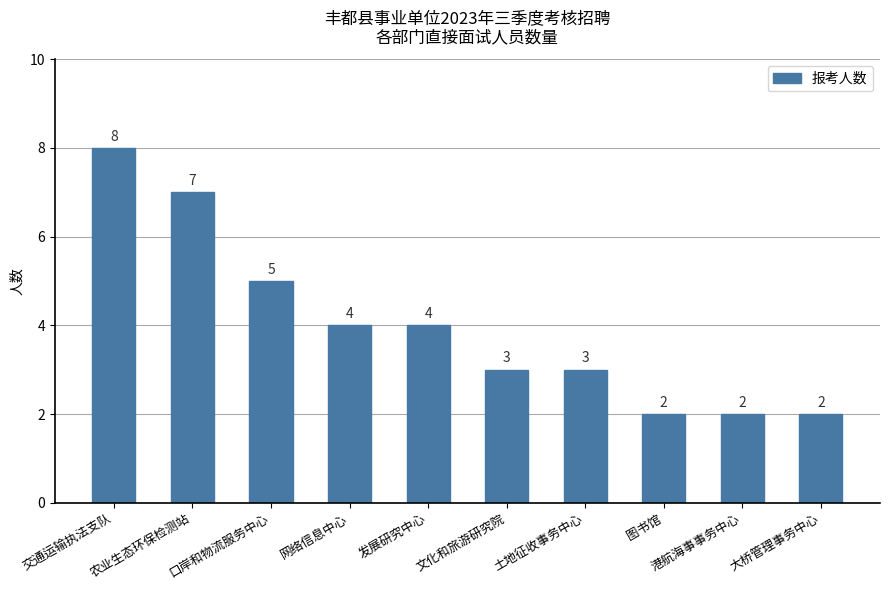

Where is the data nearest to the value 5?

口岸和物流服务中心